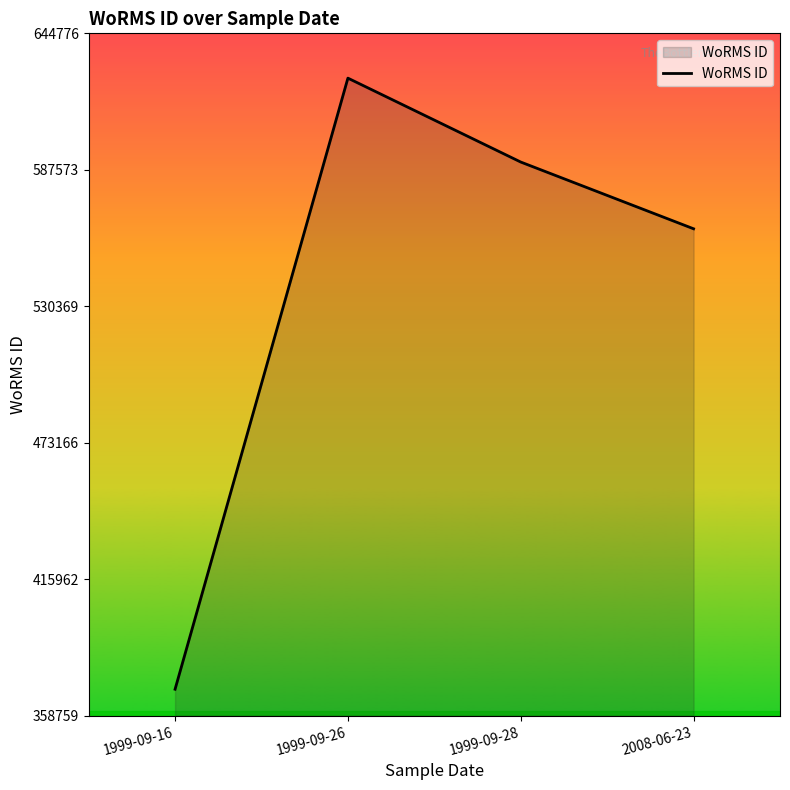

Which category has the lowest value across all series?

1999-09-16